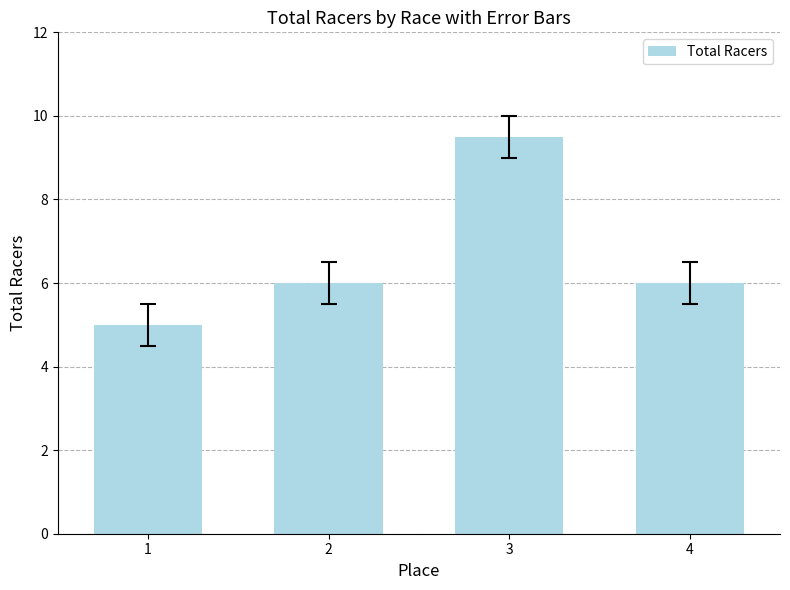

What is the difference between the maximum and minimum values?

4.5